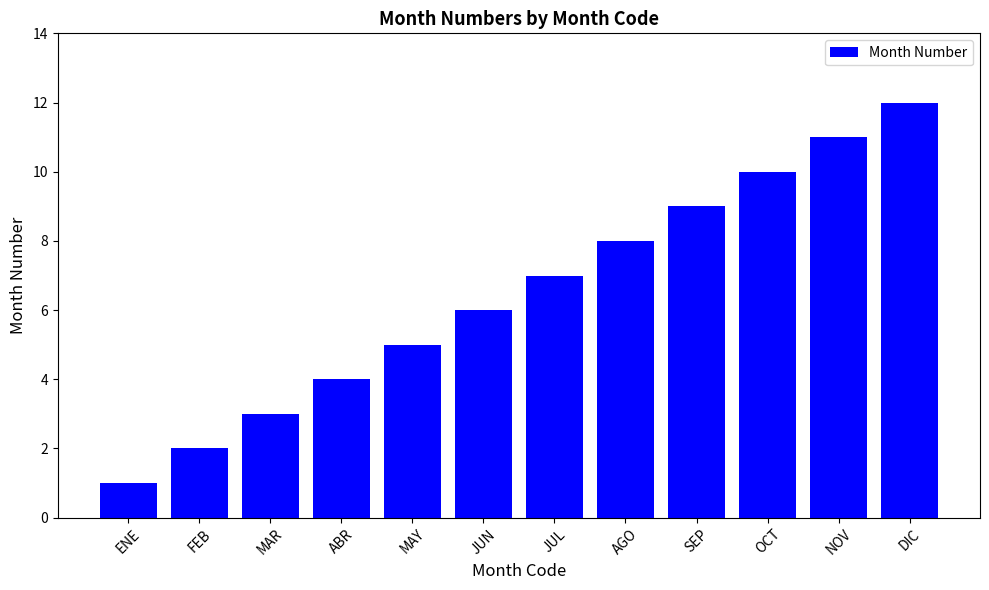

What is the sum of all values?

78